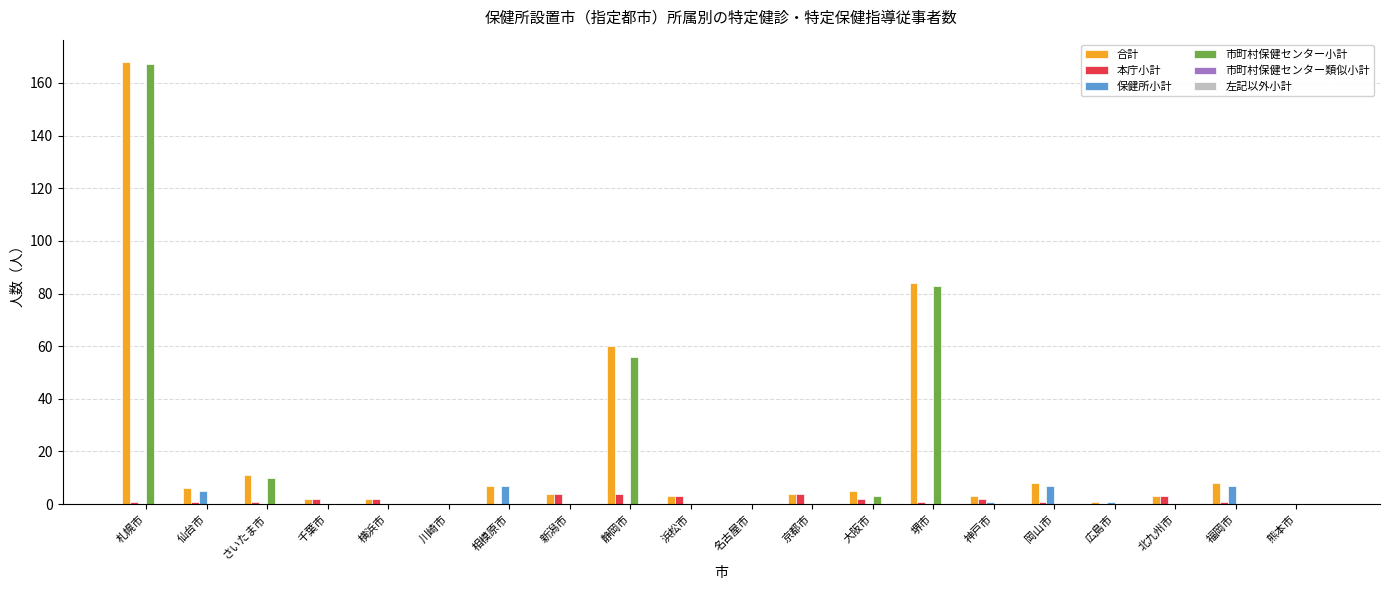

True or false: 市町村保健センター小計 has a value of 56 at 静岡市.

True